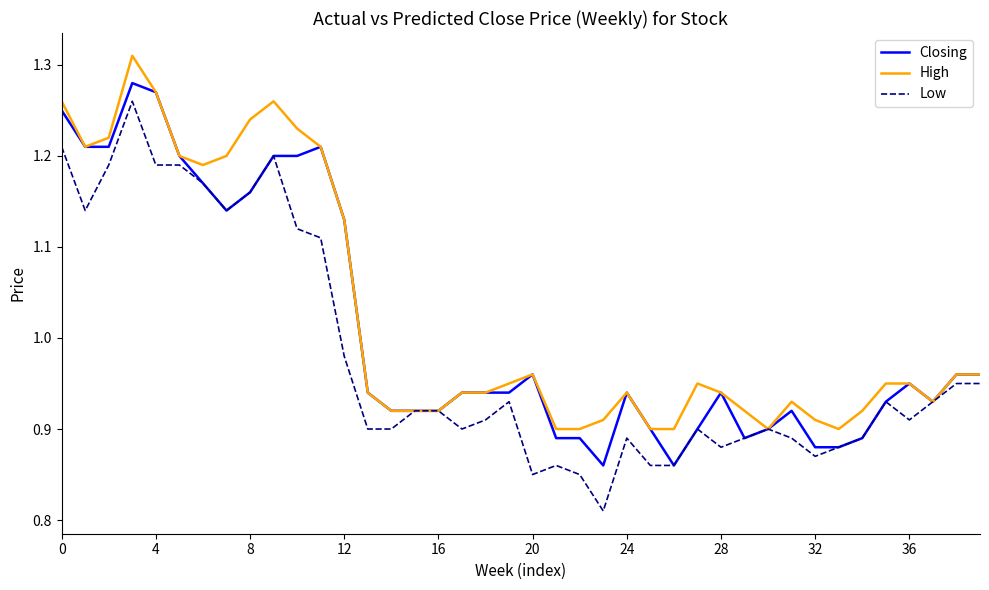

True or false: High and Closing cross at least once.

False